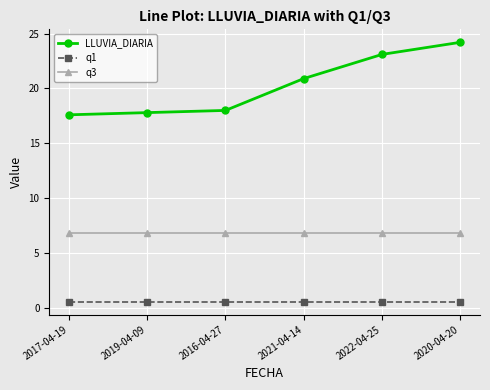

What is the lowest value of the q3 series?

6.8